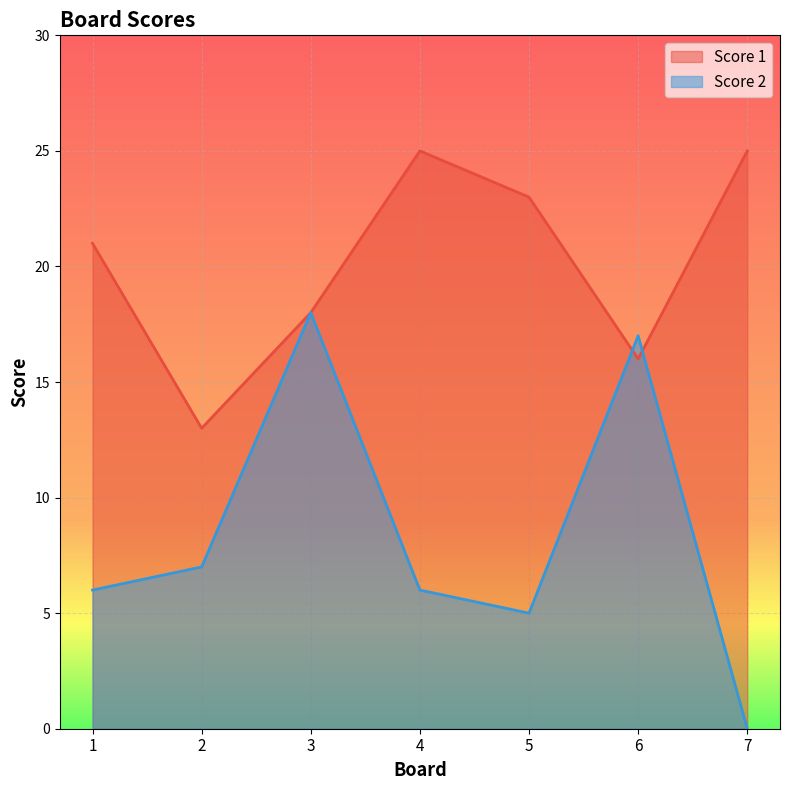

What are all the series names shown in the legend?

Score 1, Score 2